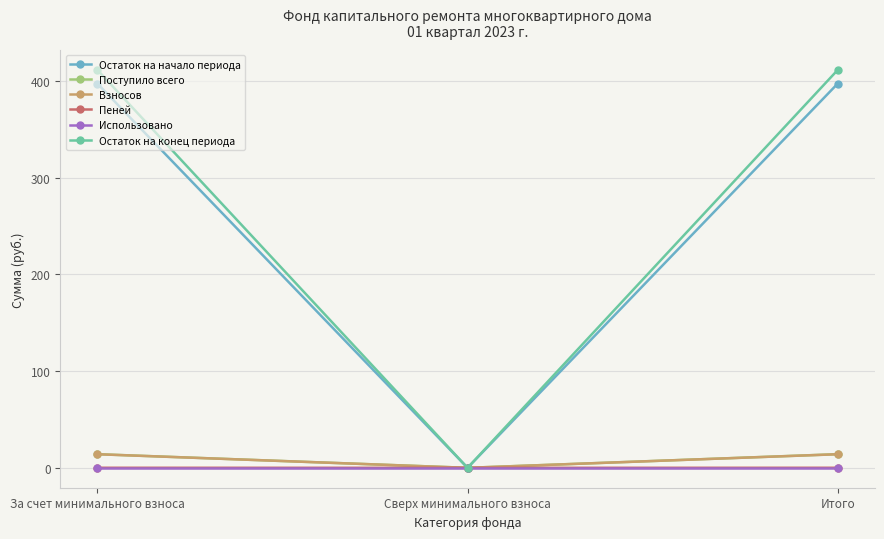

What is the maximum value for Остаток на начало периода?

397.4